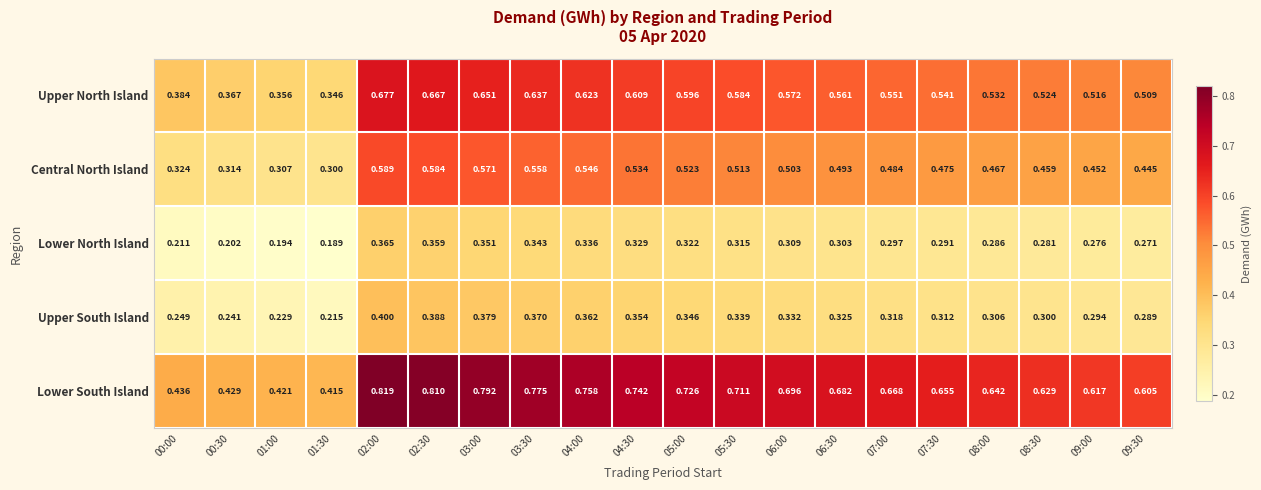

Is the value of Lower South Island at 04:00 greater than the value of Central North Island at 01:00?

Yes